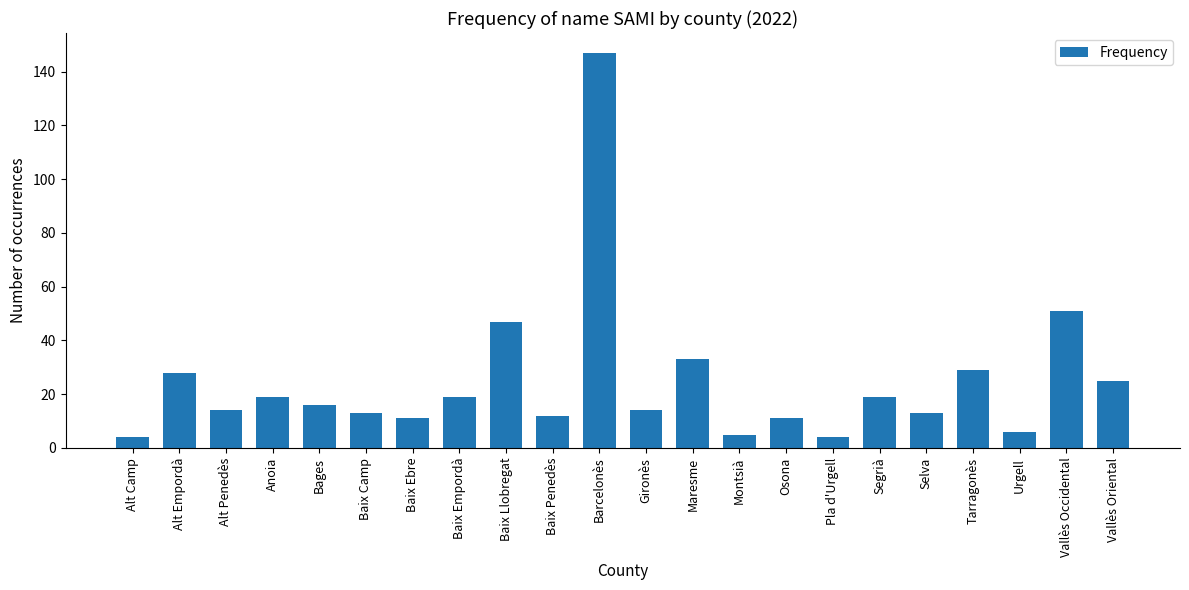

At which label is the value closest to 75?

Vallès Occidental